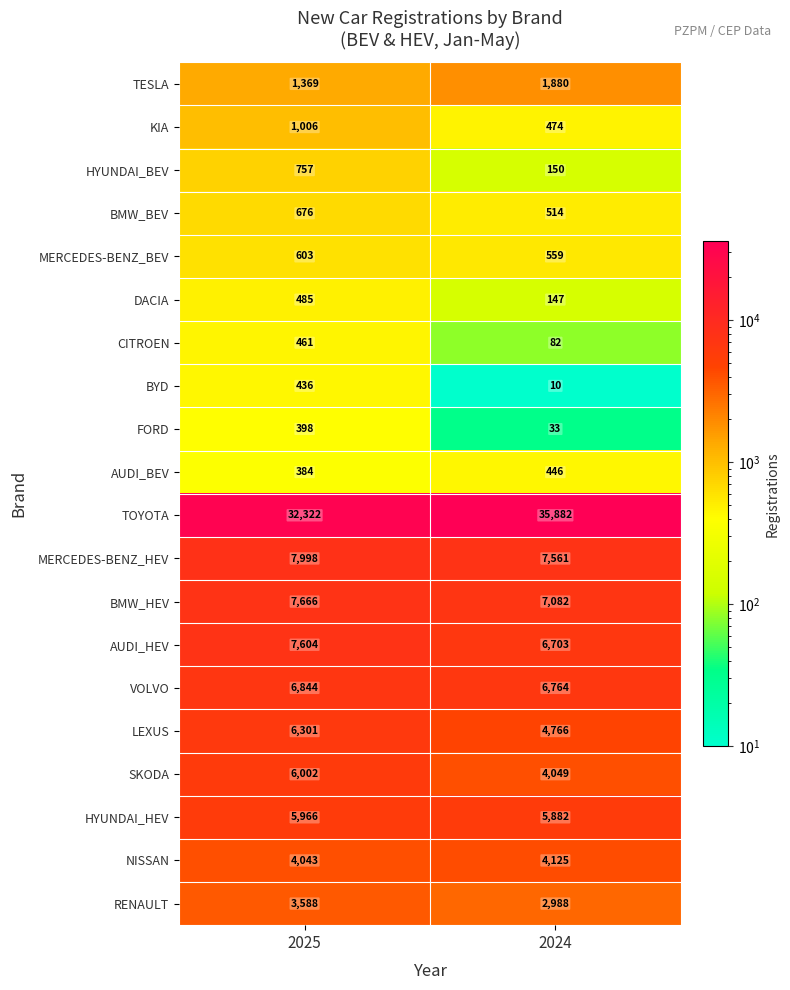

Which series has the widest spread of values?

TOYOTA